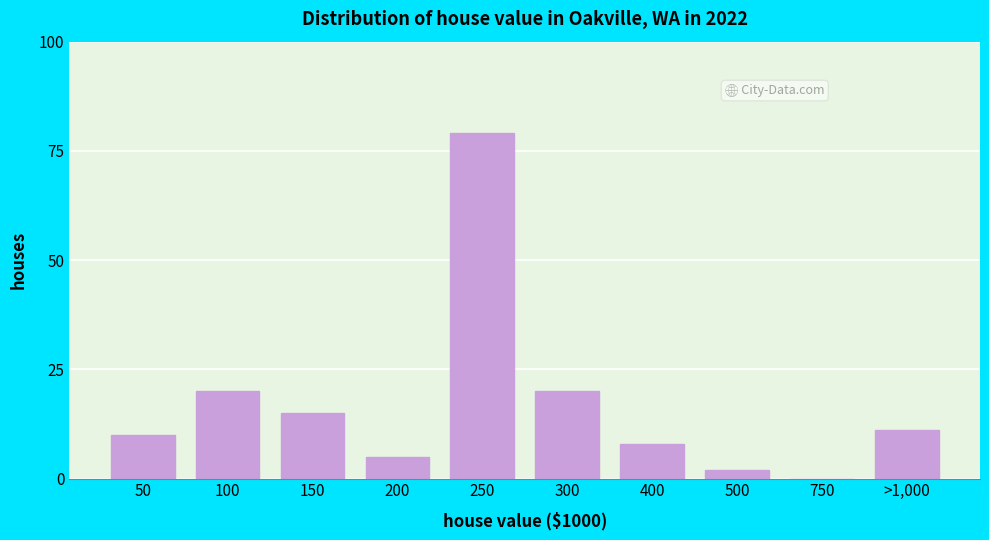

Reading left to right, transcribe all the data shown in this chart.

50=10	100=20	150=15	200=5	250=79	300=20	400=8	500=2	750=0	>1,000=11